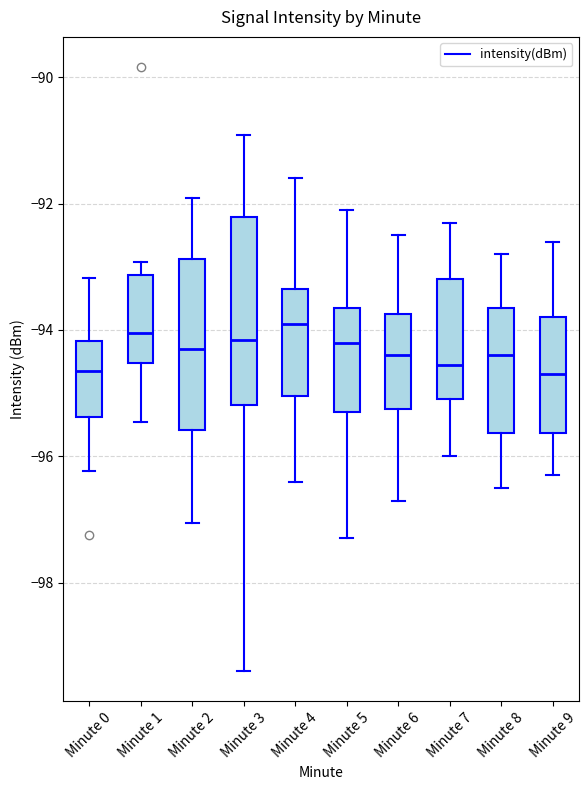

Reading left to right, read every box against the y-axis: the position of its median line, the range the box covers, and the ends of its whiskers. The values are not printed on the chart, so give them approximately, as read against the axis.

Minute 0: median -94.6, box -95.4 to -94.2, whiskers -96.2 to -93.2
Minute 1: median -94.0, box -94.6 to -93.2, whiskers -95.4 to -93.0
Minute 2: median -94.4, box -95.6 to -92.8, whiskers -97.0 to -92.0
Minute 3: median -94.2, box -95.2 to -92.2, whiskers -99.4 to -91.0
Minute 4: median -93.8, box -95.0 to -93.4, whiskers -96.4 to -91.6
Minute 5: median -94.2, box -95.2 to -93.6, whiskers -97.2 to -92.0
Minute 6: median -94.4, box -95.2 to -93.8, whiskers -96.6 to -92.4
Minute 7: median -94.6, box -95.0 to -93.2, whiskers -96.0 to -92.2
Minute 8: median -94.4, box -95.6 to -93.6, whiskers -96.4 to -92.8
Minute 9: median -94.6, box -95.6 to -93.8, whiskers -96.2 to -92.6